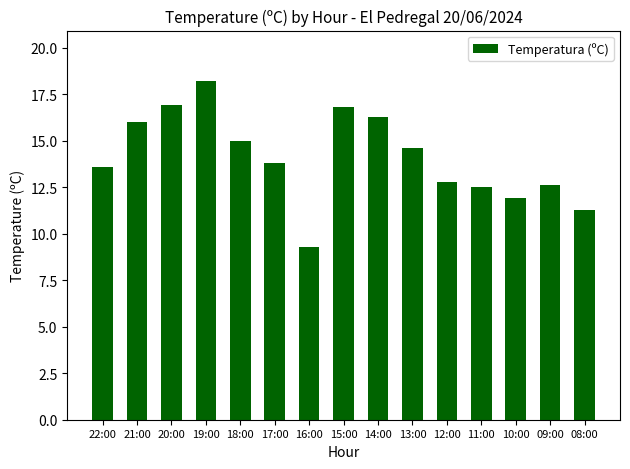

Which category has the highest value across all series?

19:00